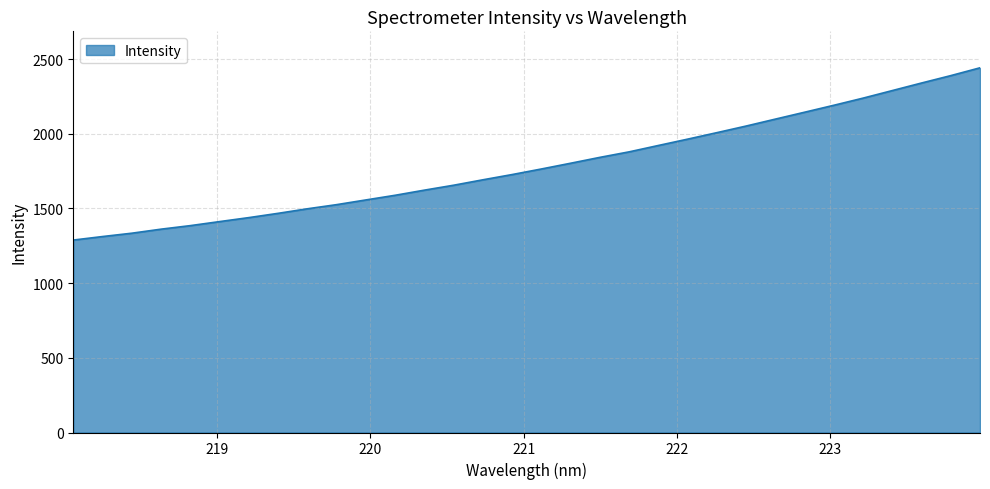

What is the greatest value displayed?

2441.1